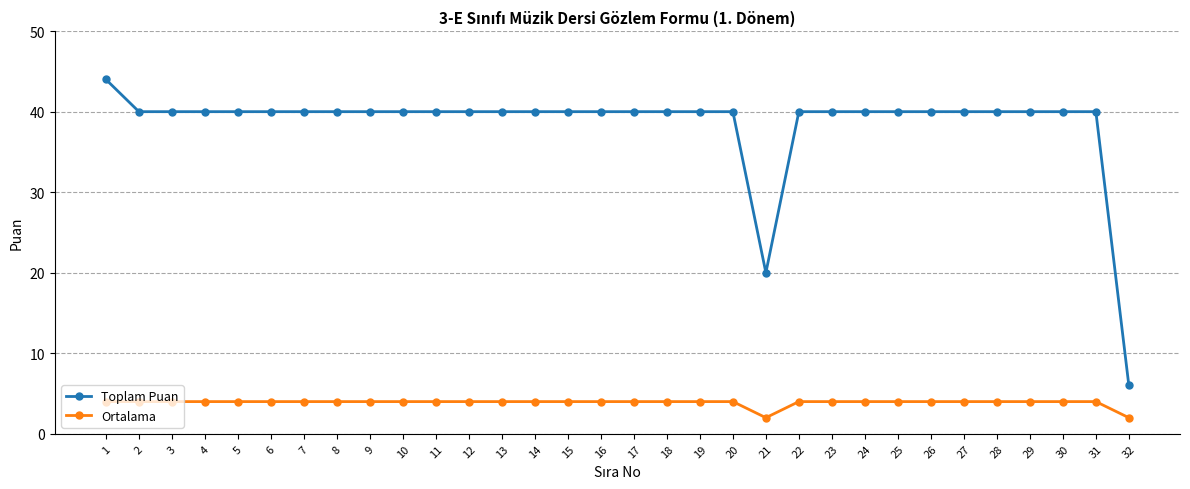

Reading left to right, extract all data points from this chart.

Toplam Puan: 44	40	40	40	40	40	40	40	40	40	40	40	40	40	40	40	40	40	40	40	20	40	40	40	40	40	40	40	40	40	40	6
Ortalama: 4	4	4	4	4	4	4	4	4	4	4	4	4	4	4	4	4	4	4	4	2	4	4	4	4	4	4	4	4	4	4	2